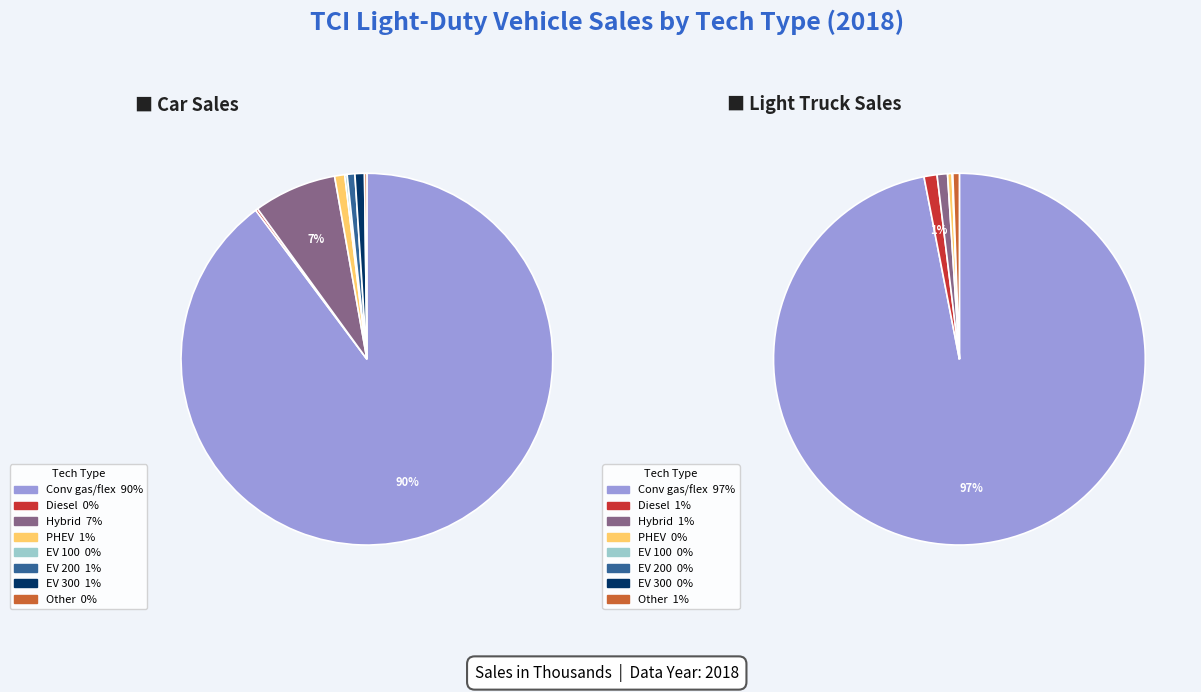

True or false: truck_values accounts for 14% of the total.

False